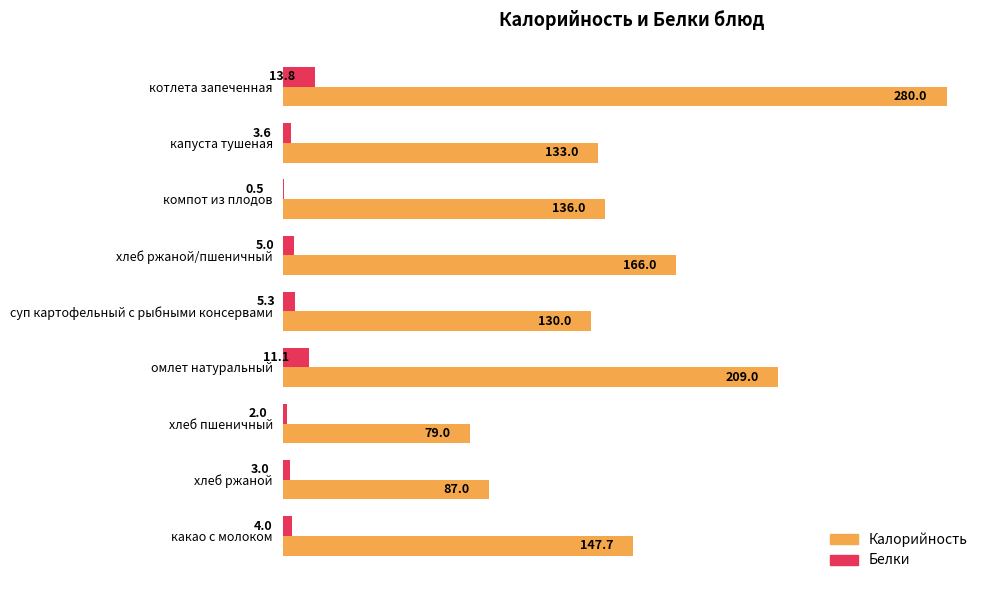

What is the total value across all series at хлеб пшеничный?

81.0